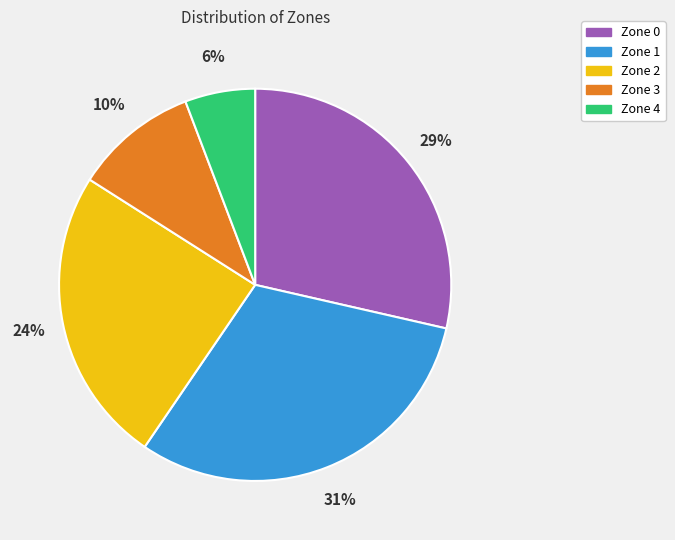

To the nearest percent, what is the difference between the largest and smallest slice percentages?

25%